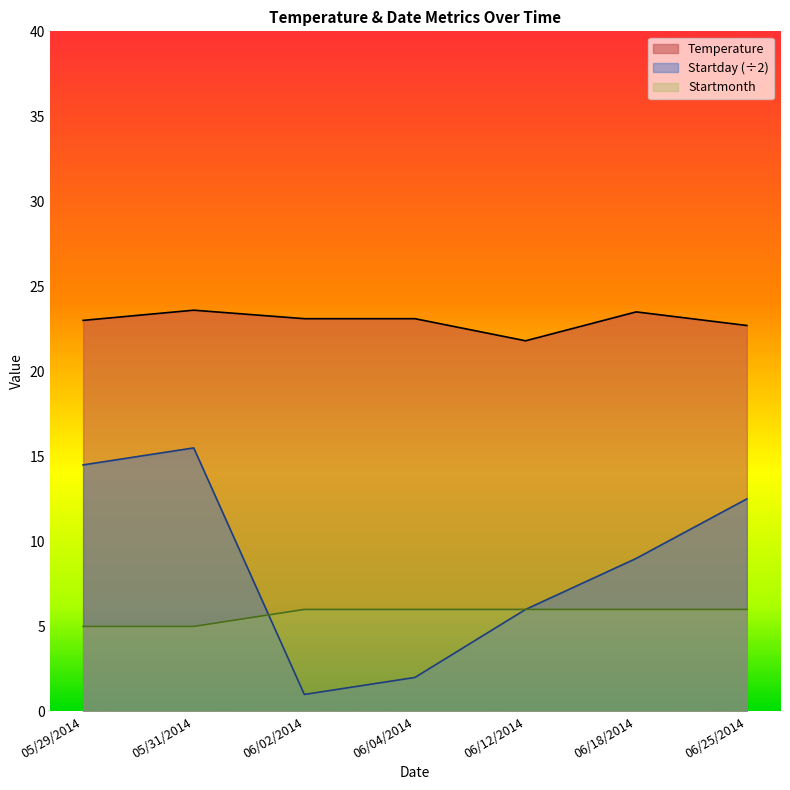

Reading left to right, transcribe all the data shown in this chart.

Temperature: 05/29/2014=23.0	05/31/2014=23.6	06/02/2014=23.1	06/04/2014=23.1	06/12/2014=21.8	06/18/2014=23.5	06/25/2014=22.7
Startday: 05/29/2014=14.5	05/31/2014=15.5	06/02/2014=1.0	06/04/2014=2.0	06/12/2014=6.0	06/18/2014=9.0	06/25/2014=12.5
Startmonth: 05/29/2014=5.0	05/31/2014=5.0	06/02/2014=6.0	06/04/2014=6.0	06/12/2014=6.0	06/18/2014=6.0	06/25/2014=6.0